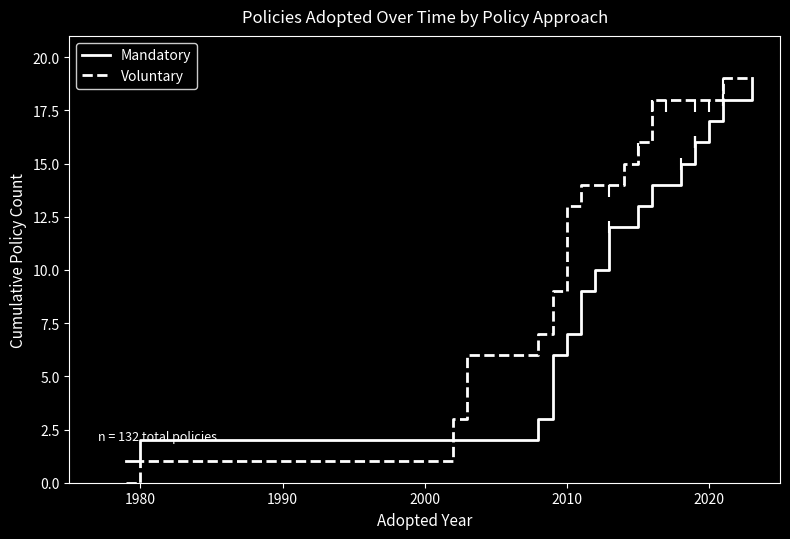

List the series in order of their overall mean, lowest first.

Mandatory, Voluntary